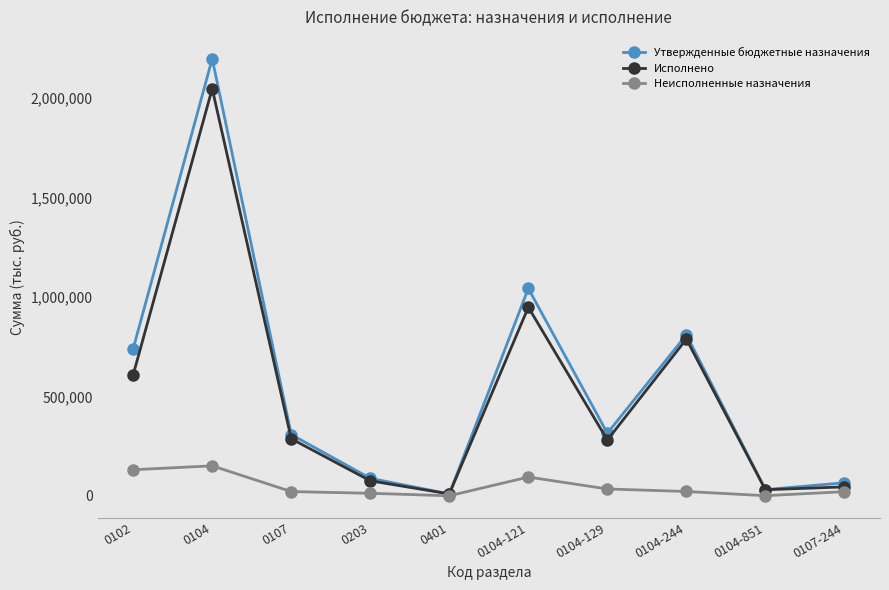

List the series in order of their peak value, highest first.

Утвержденные бюджетные назначения, Исполнено, Неисполненные назначения